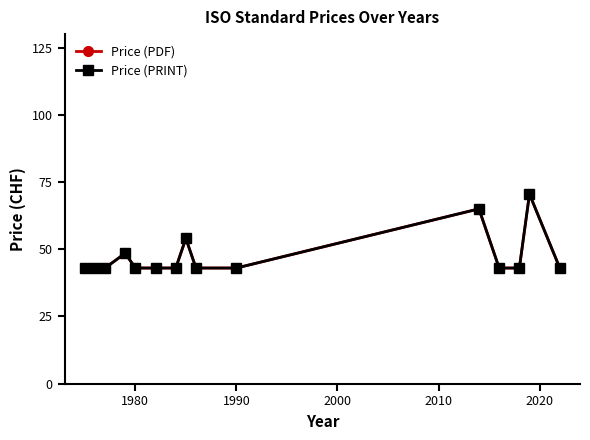

Is this an area chart (filled region under the line)?

No